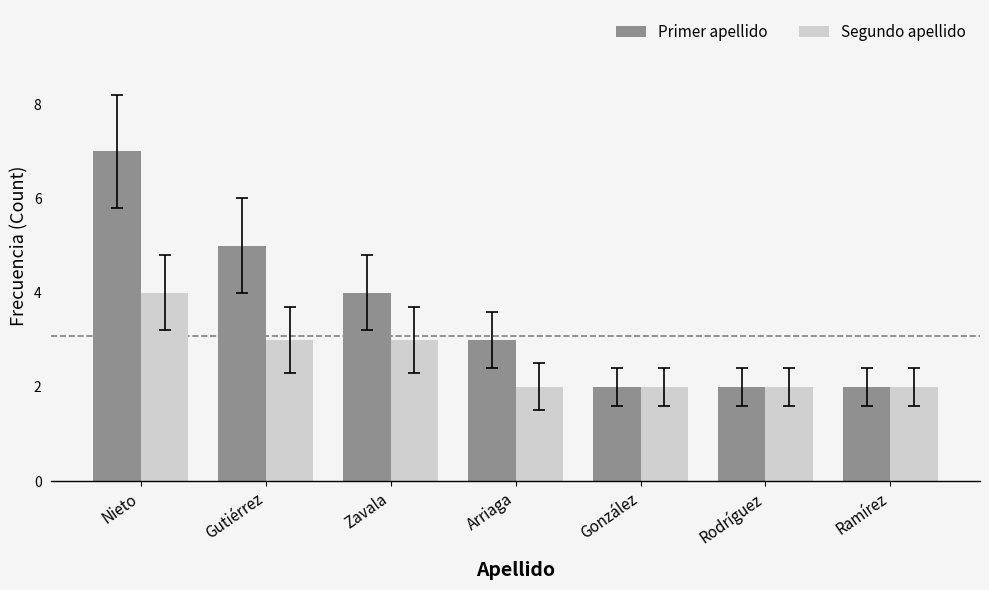

Count the Segundo apellido values in the range 2 to 3.

6